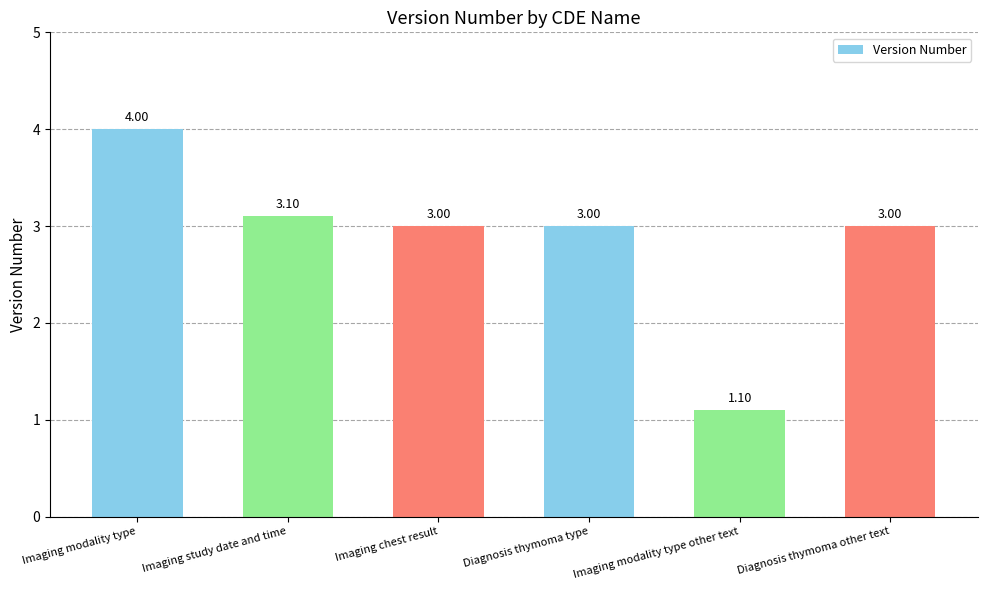

What is the change in value from Imaging study date and time to Diagnosis thymoma type?

-0.1